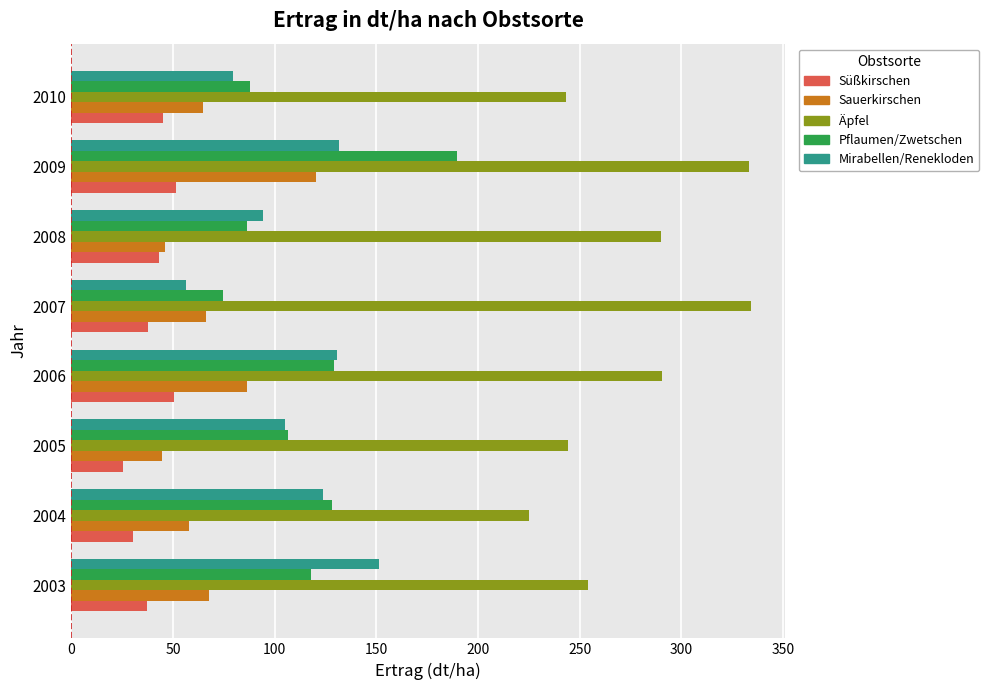

What are all the series names shown in the legend?

Süßkirschen, Sauerkirschen, Äpfel, Pflaumen/Zwetschen, Mirabellen/Renekloden